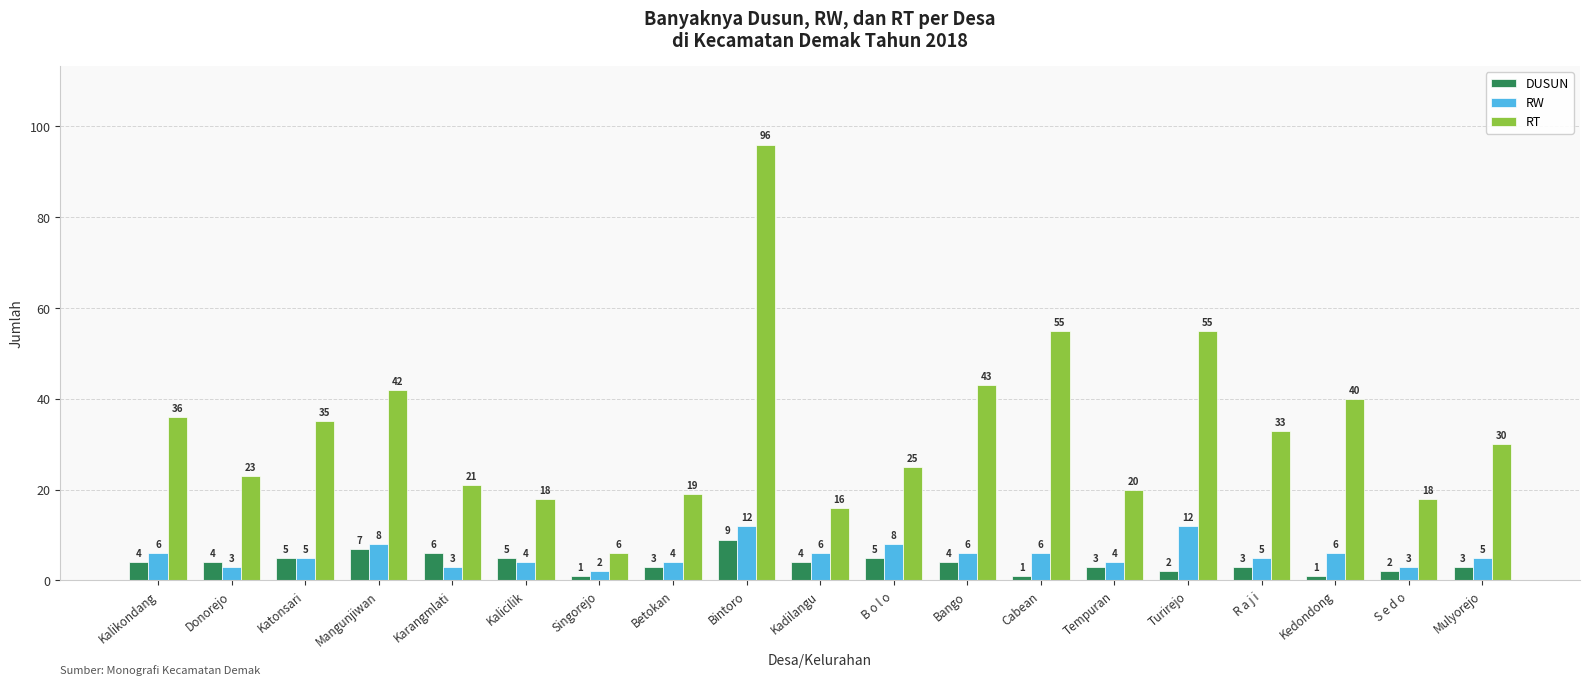

How many bars are there in each group?

3